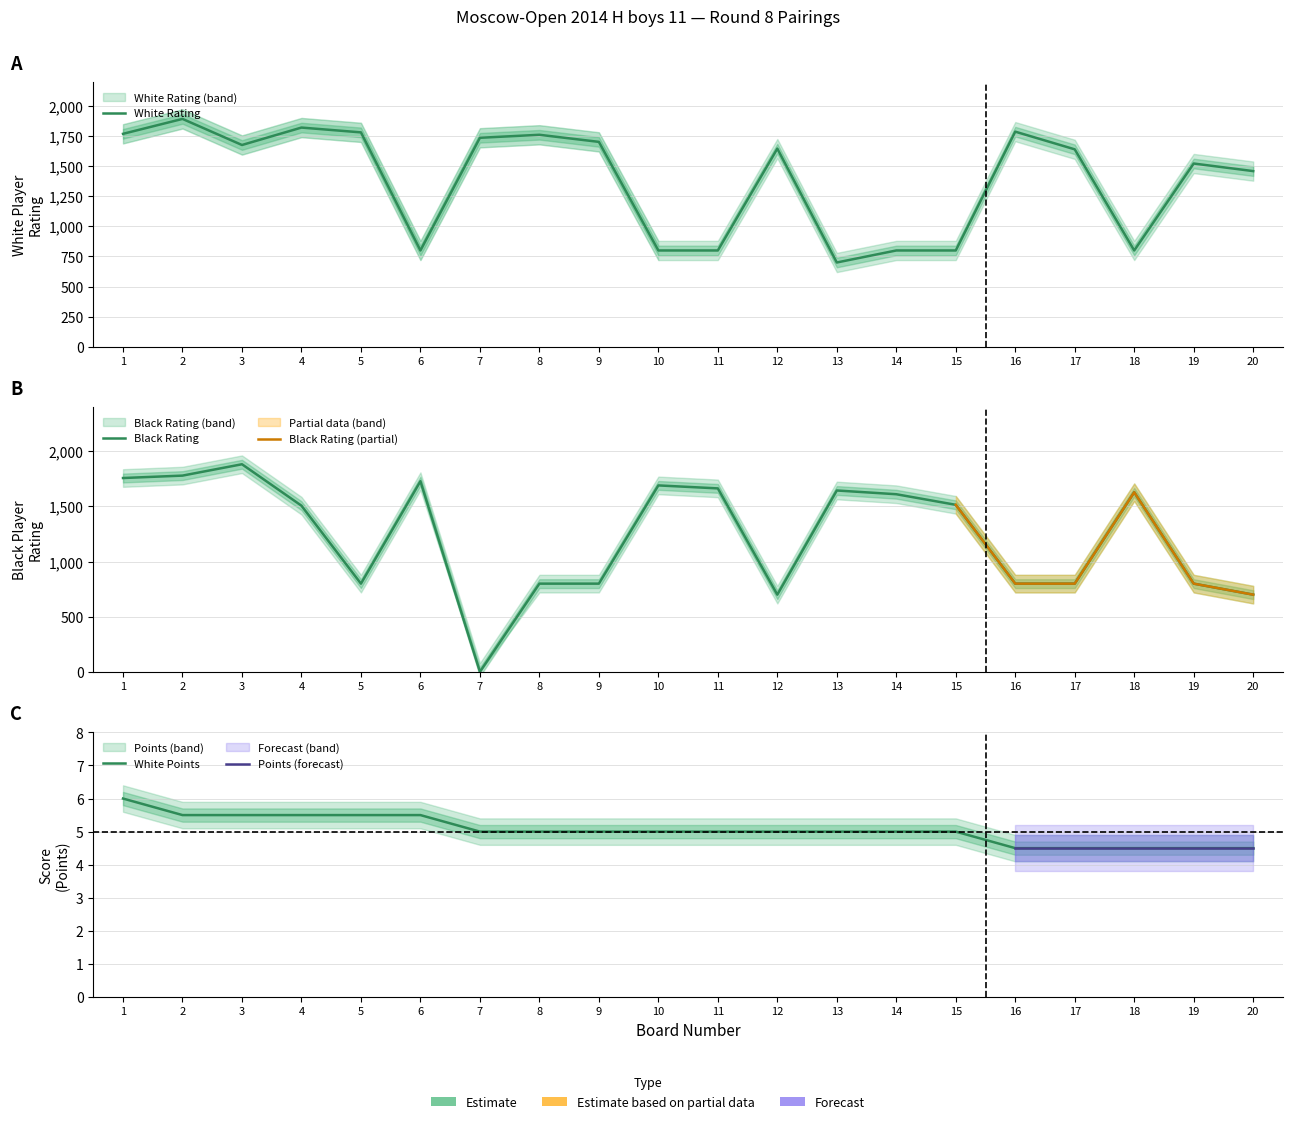

List the series in order of their peak value, lowest first.

White Points (Очки), Black Rating (Рейт), White Rating (Рейт)